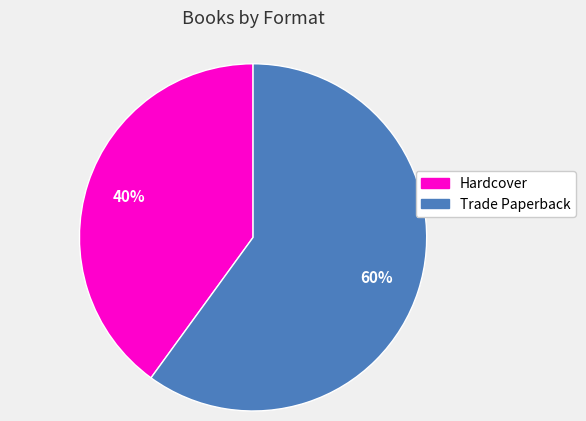

To the nearest percent, what is the average slice percentage?

50%